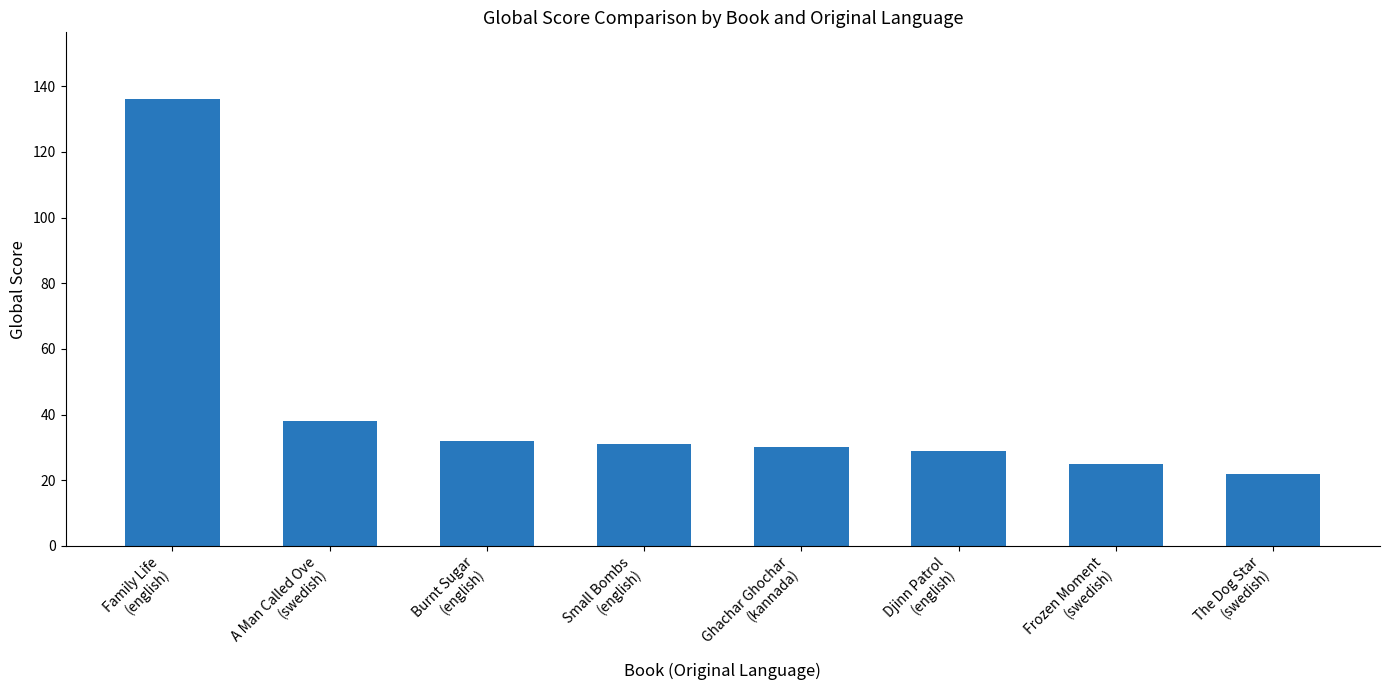

Reading right to left, extract all data points from this chart.

The Dog Star
(swedish)=22	Frozen Moment
(swedish)=25	Djinn Patrol
(english)=29	Ghachar Ghochar
(kannada)=30	Small Bombs
(english)=31	Burnt Sugar
(english)=32	A Man Called Ove
(swedish)=38	Family Life
(english)=136